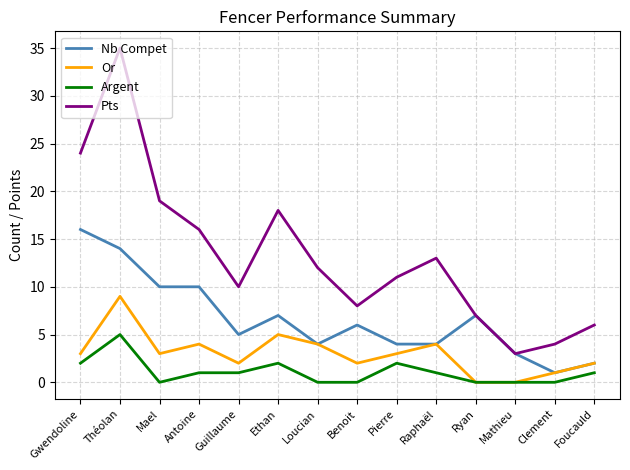

Reading left to right, what are all the values shown in this chart?

Nb Compet: 16	14	10	10	5	7	4	6	4	4	7	3	1	2
Or: 3	9	3	4	2	5	4	2	3	4	0	0	1	2
Argent: 2	5	0	1	1	2	0	0	2	1	0	0	0	1
Pts: 24	35	19	16	10	18	12	8	11	13	7	3	4	6